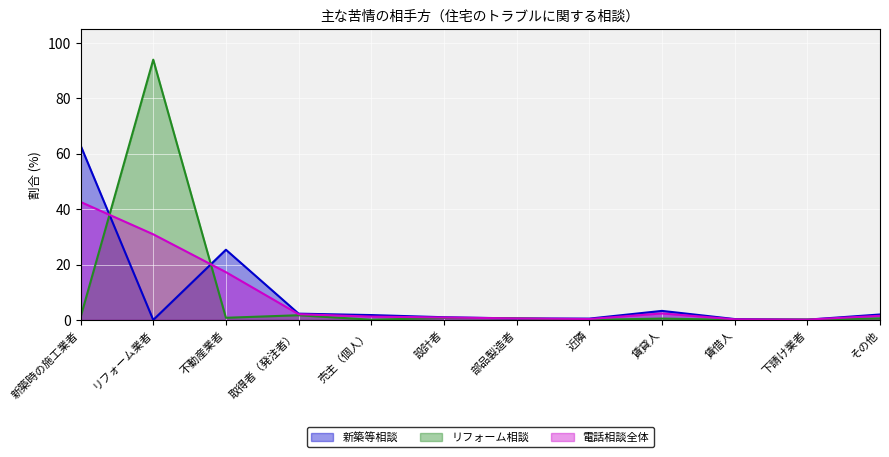

How many interior local peaks does the 新築等相談 series have?

2